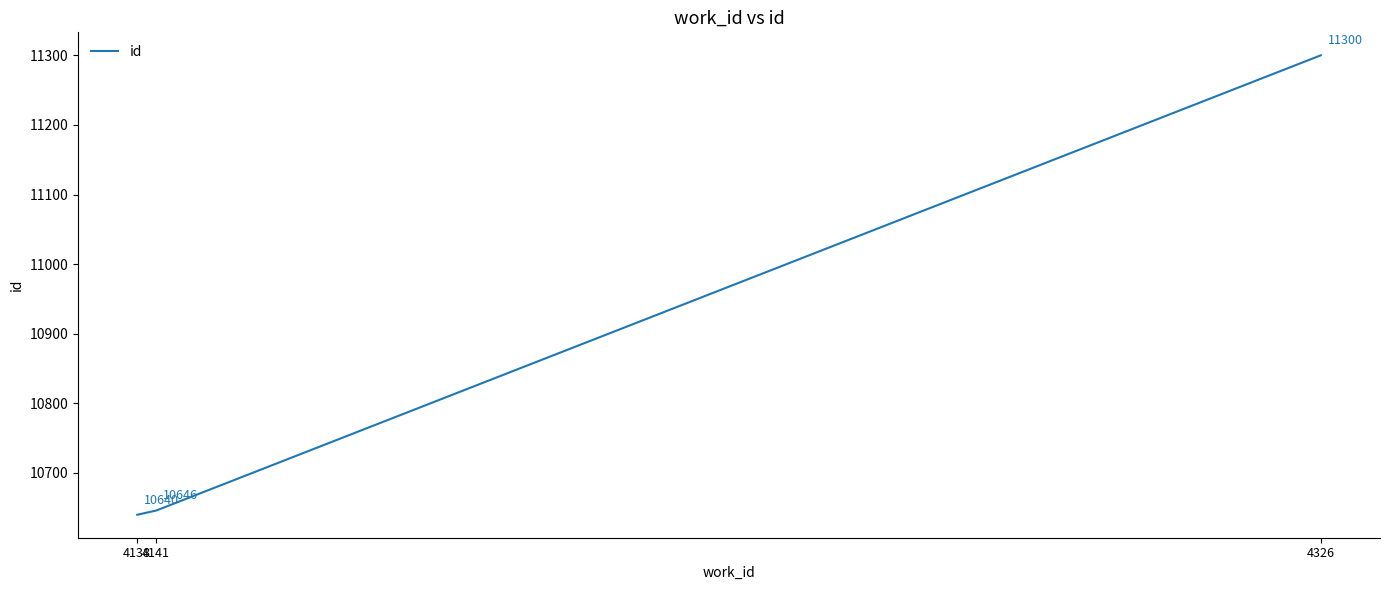

At which category does the chart reach its peak across all series?

4326